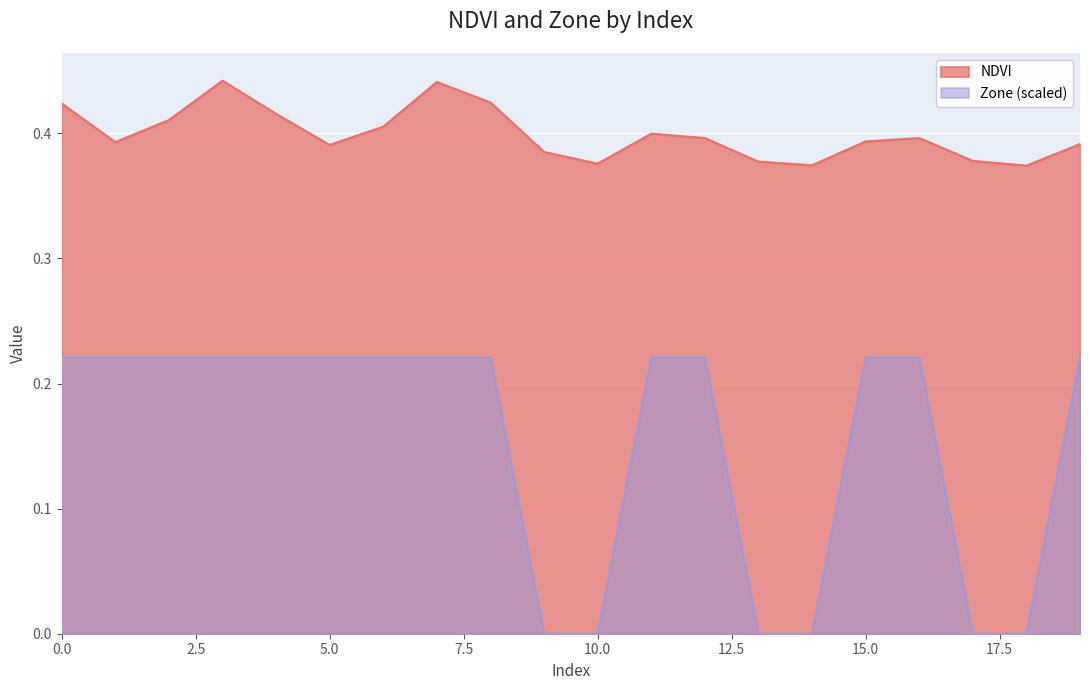

How many lines are shown in the chart?

2